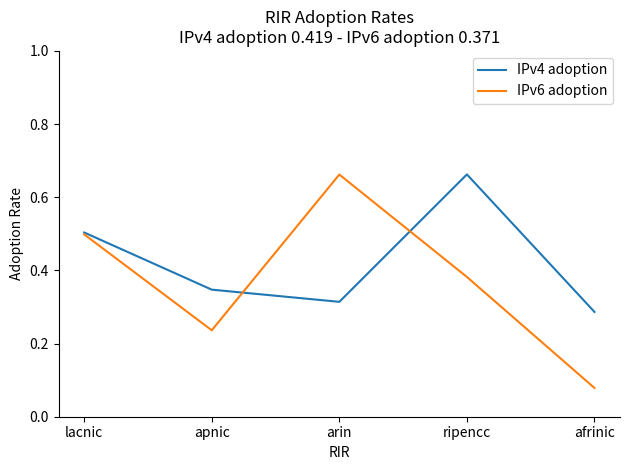

At which label does IPv4 adoption reach its minimum?

afrinic